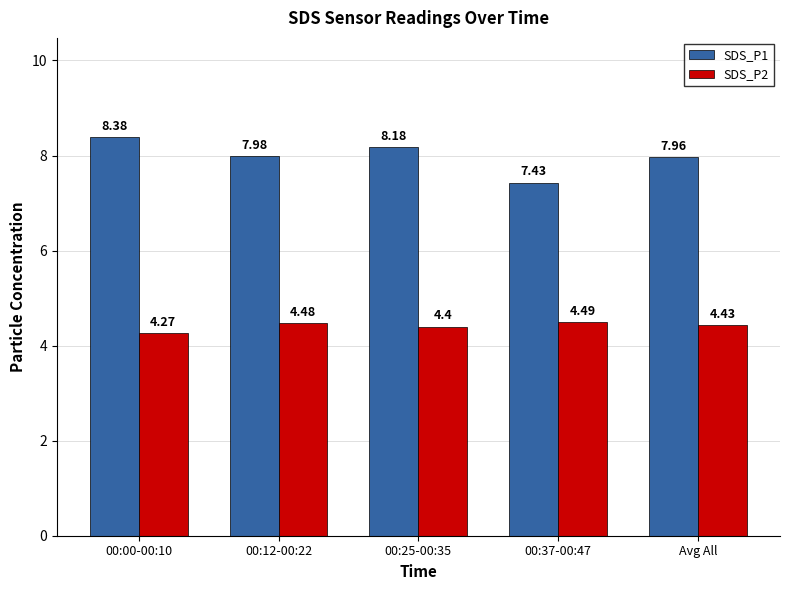

Rank the categories by SDS_P1 value from highest to lowest.

00:00-00:10, 00:25-00:35, 00:12-00:22, Avg All, 00:37-00:47